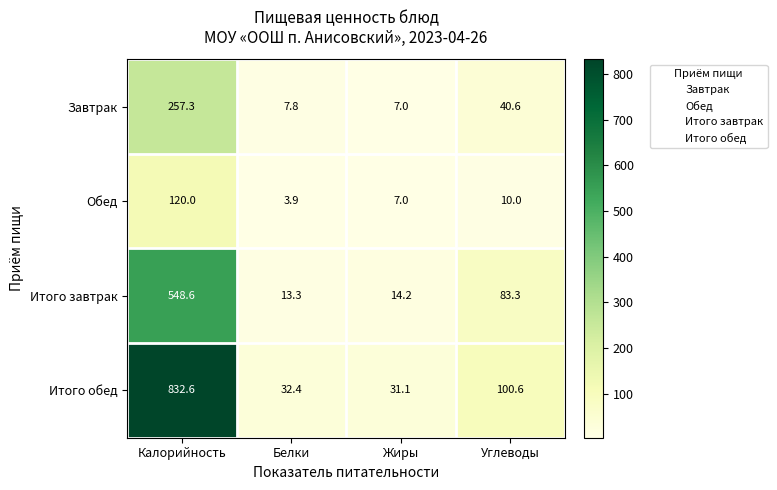

At Углеводы, list the series in order from smallest to largest.

Обед, Завтрак, Итого завтрак, Итого обед